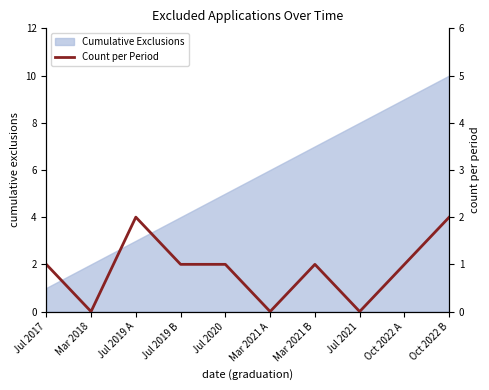

What is the label of the 3rd point from the right?

Jul 2021